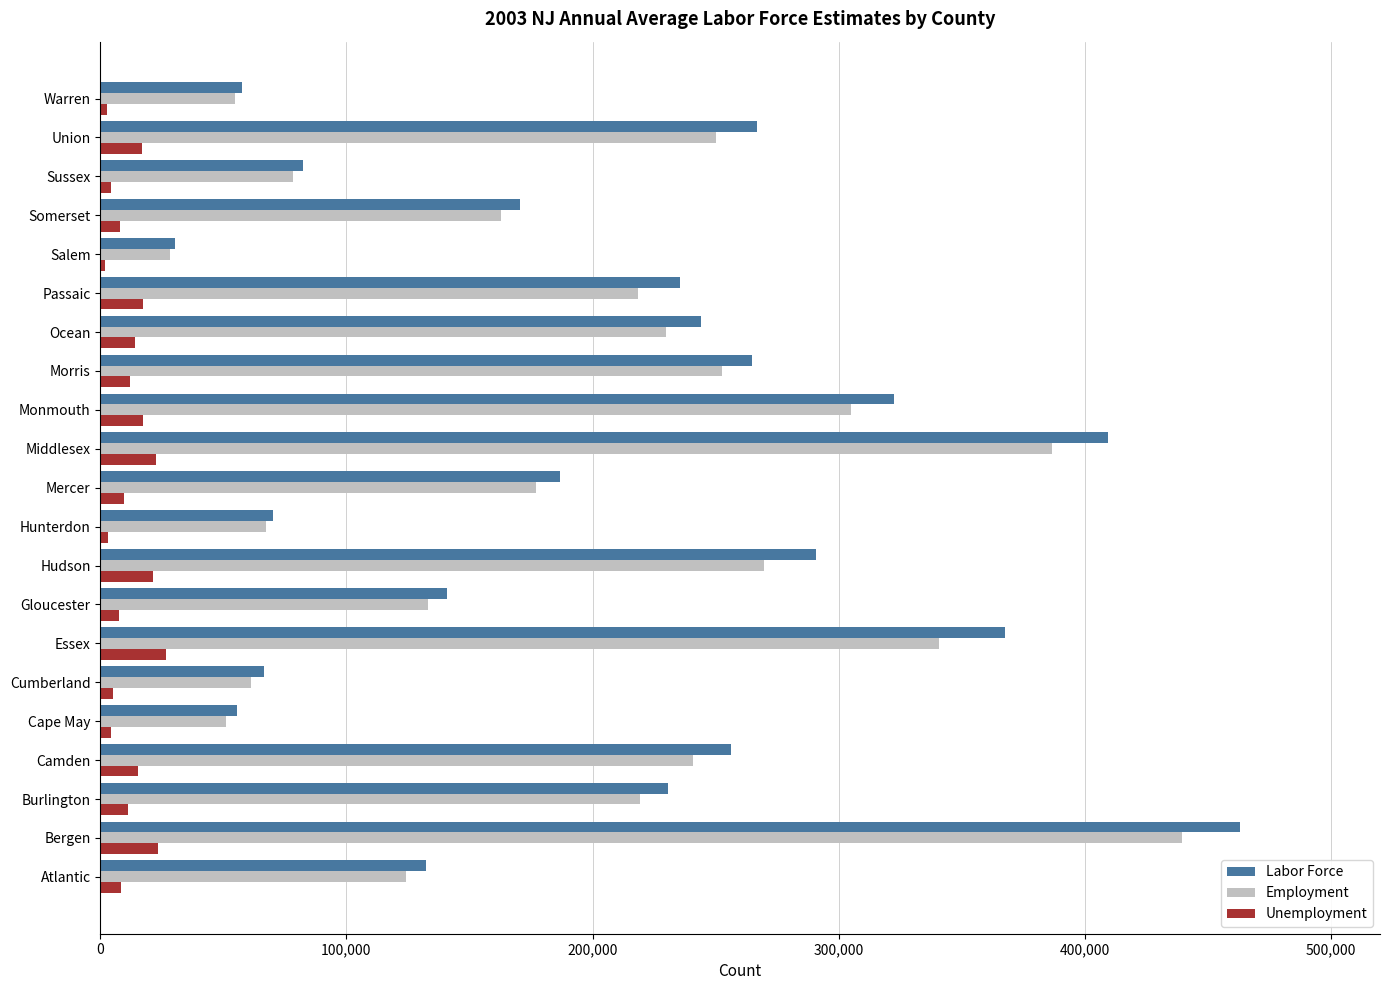

Which series has the widest spread of values?

Labor Force